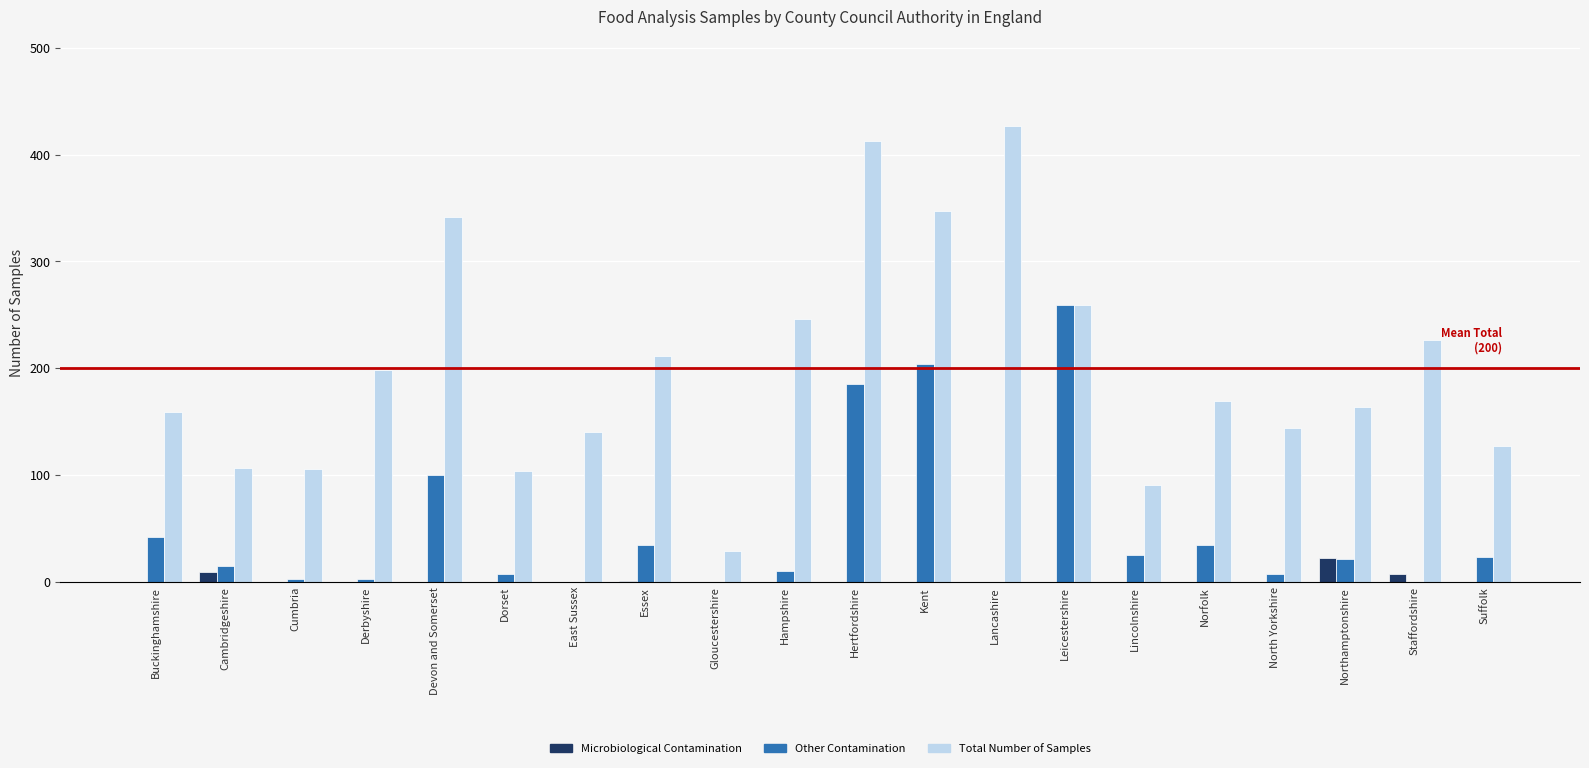

The Total Number of Samples series shows 211 at Essex. True or false?

True